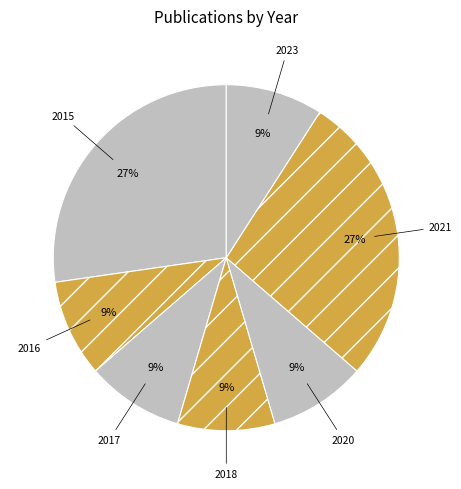

To the nearest percent, what portion does 2020 represent?

9%